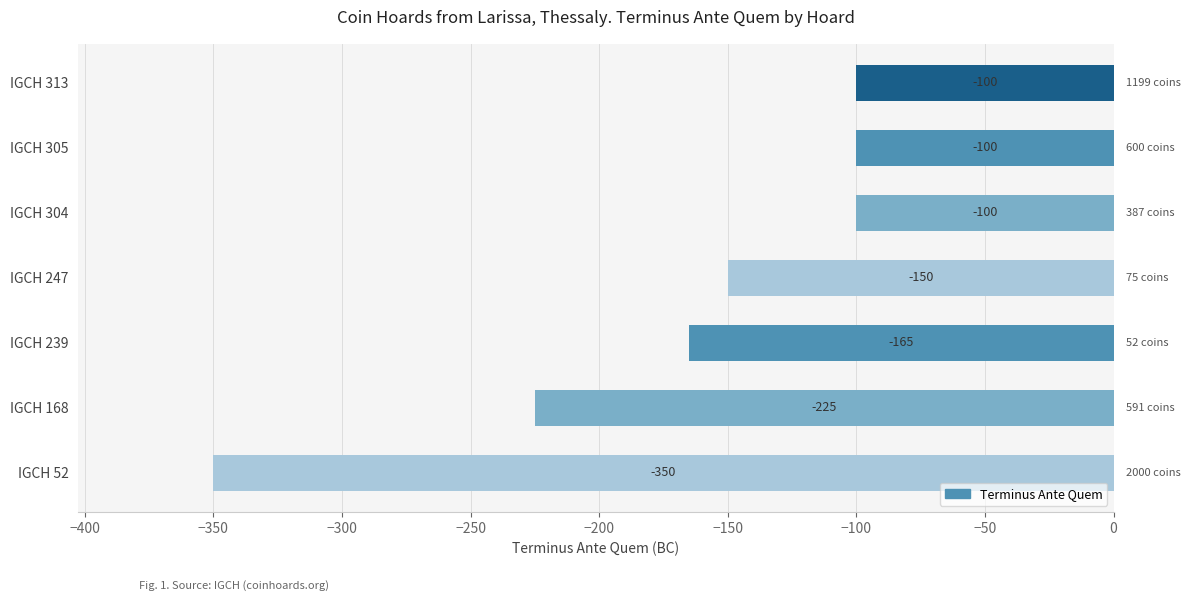

Reading top to bottom, list all the values displayed in this chart.

IGCH 313=-100	IGCH 305=-100	IGCH 304=-100	IGCH 247=-150	IGCH 239=-165	IGCH 168=-225	IGCH 52=-350